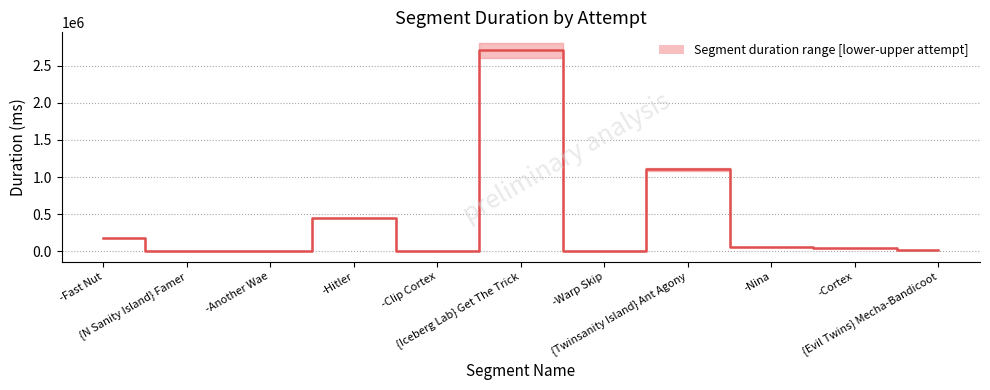

Rank the categories by value from lowest to highest.

{N Sanity Island} Famer, -Another Wae, -Clip Cortex, -Warp Skip, {Evil Twins} Mecha-Bandicoot, -Cortex, -Nina, -Fast Nut, -Hitler, {Twinsanity Island} Ant Agony, {Iceberg Lab} Get The Trick